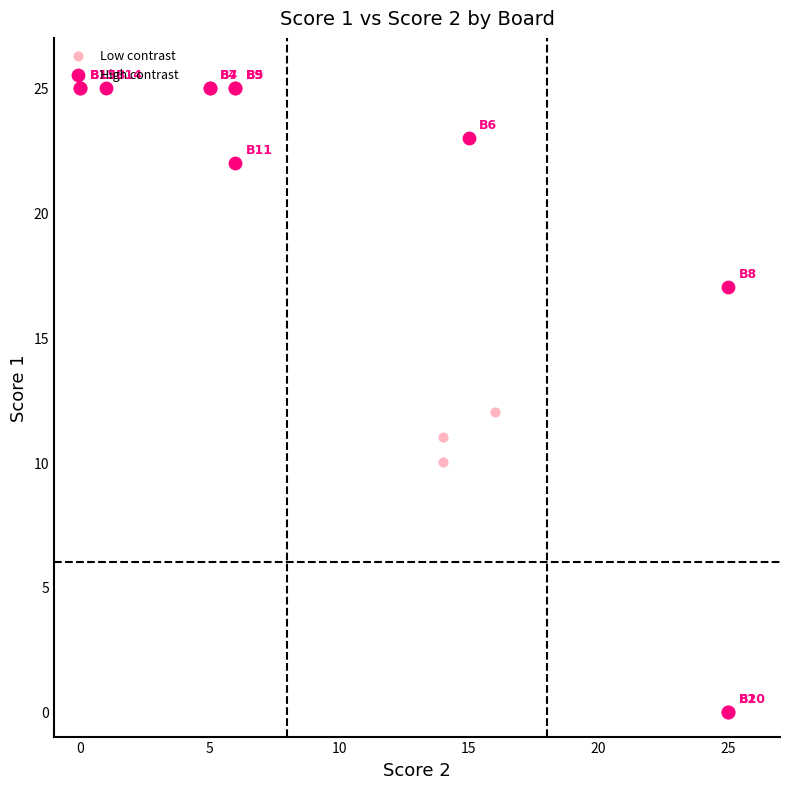

Which series contains the highest Y value?

High contrast